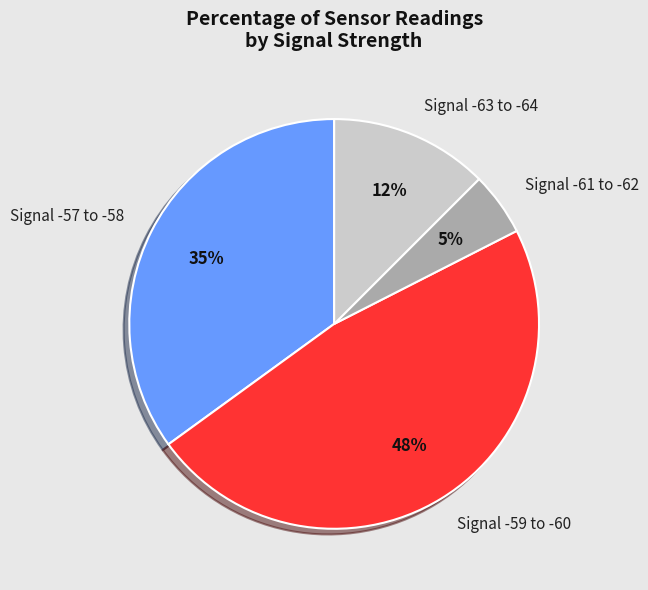

To the nearest percent, what is the difference between the largest and smallest slice percentages?

43%